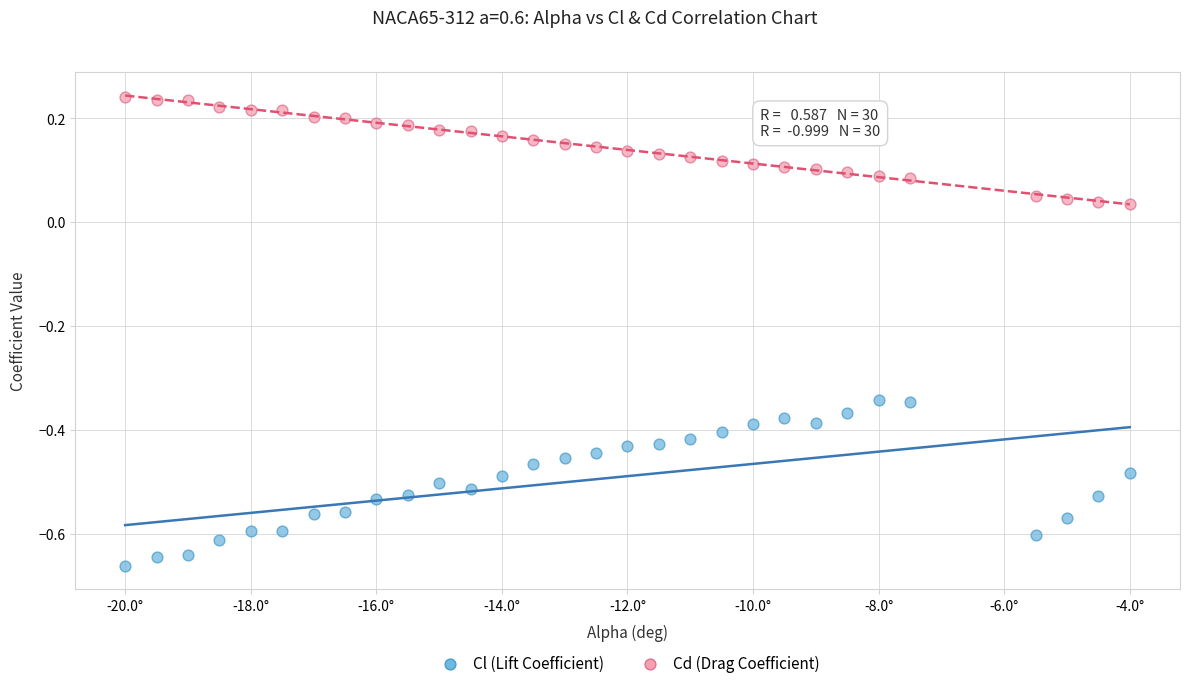

Which series has the widest spread of Y values?

Cl (Lift Coefficient)